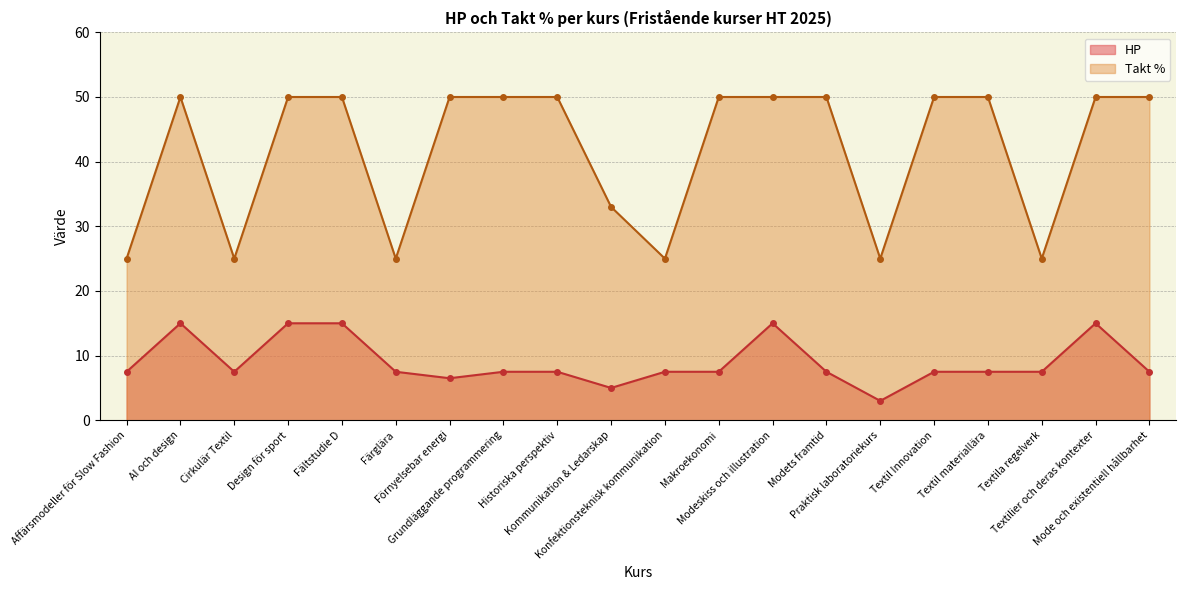

Count the number of data series in this chart.

2